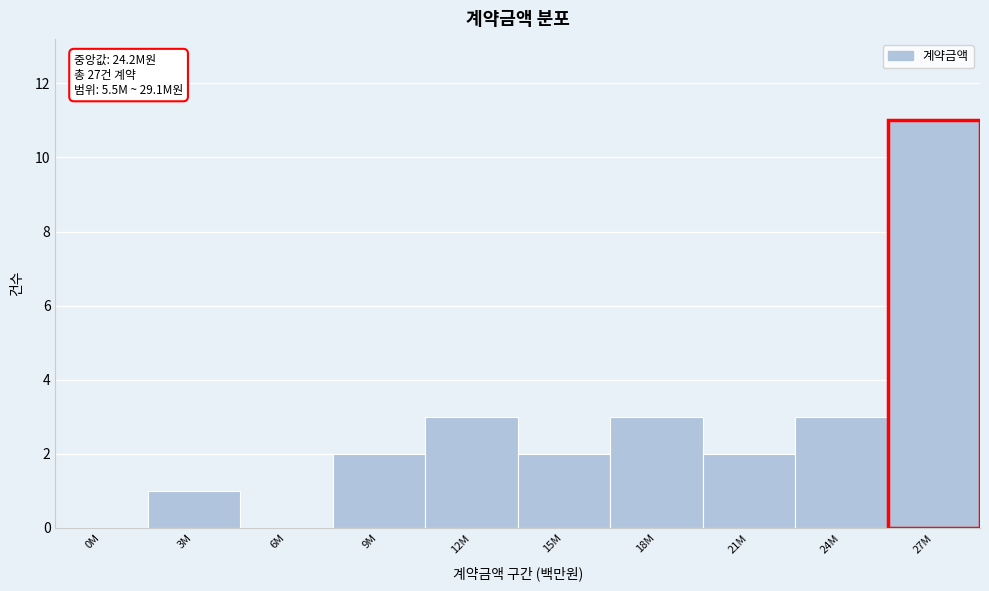

Reading right to left, extract all data points from this chart.

27M=11	24M=3	21M=2	18M=3	15M=2	12M=3	9M=2	6M=0	3M=1	0M=0